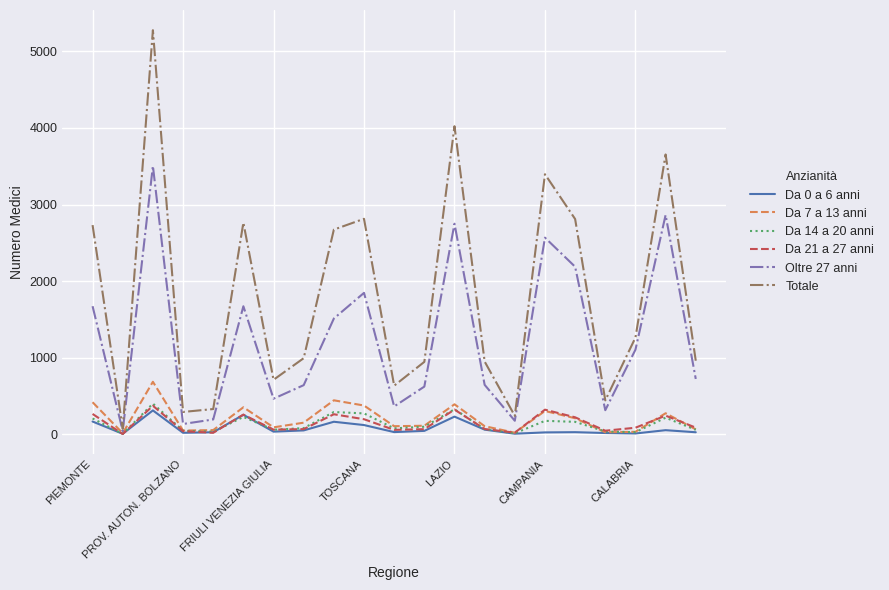

What is the maximum value shown in the chart?

5277